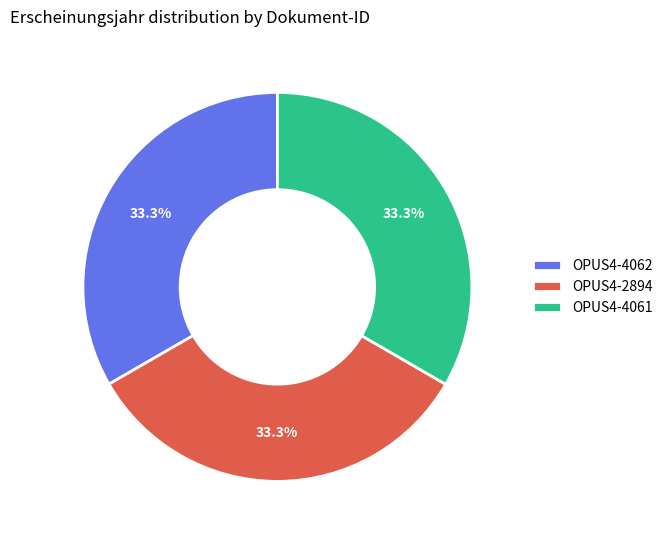

Is it true that OPUS4-2894 is 33% of the pie?

True